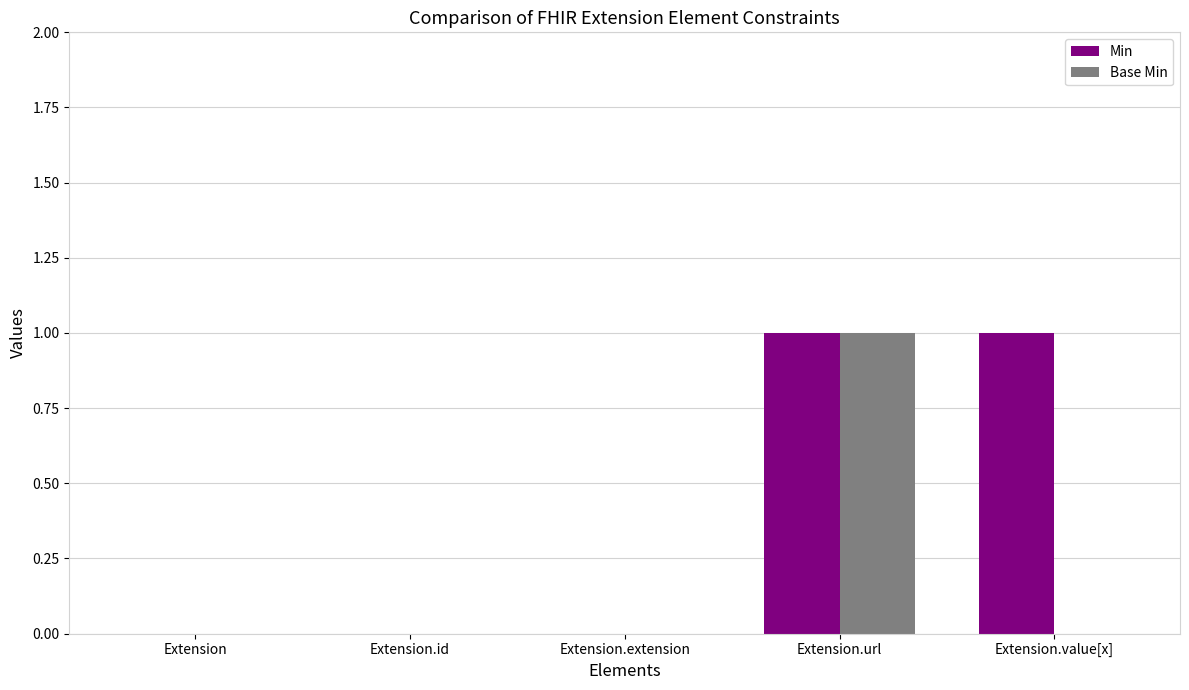

What is the sum of all Min values?

2